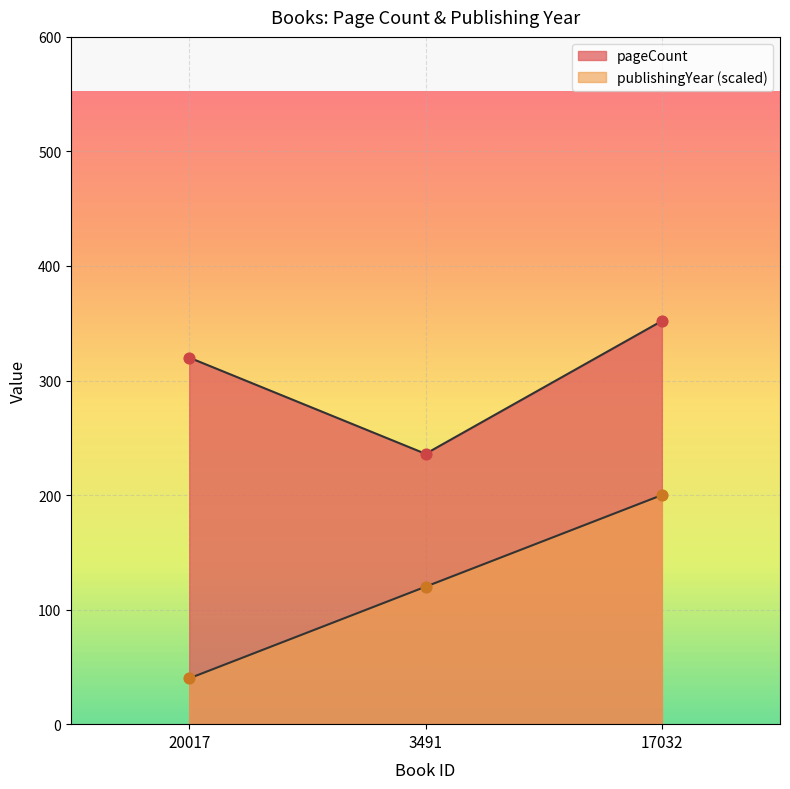

What are all the series names shown in the legend?

pageCount, publishingYear